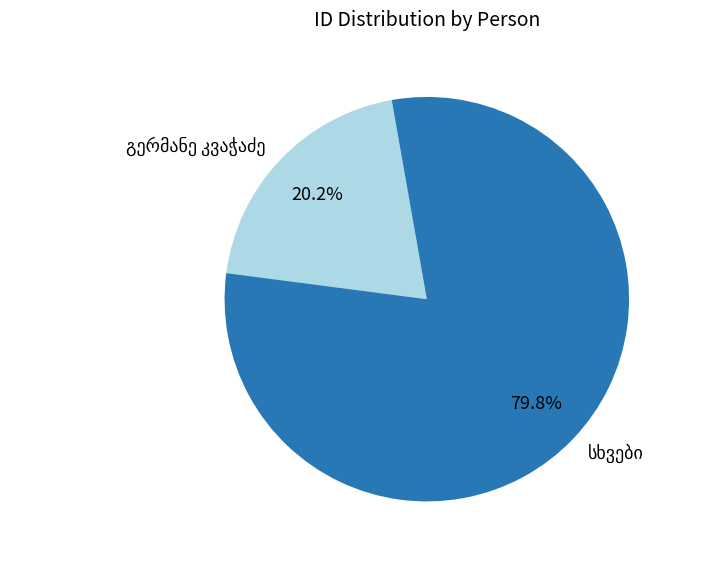

Is there a majority slice in this chart?

Yes